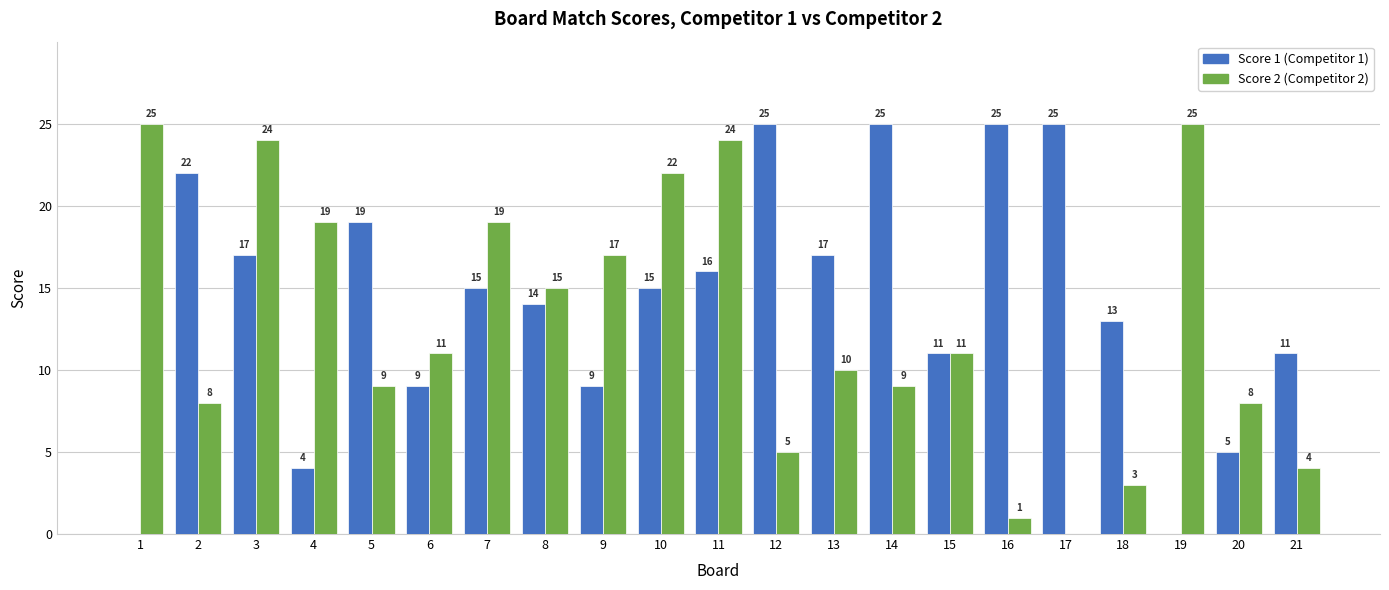

Where does the Score 1 (Competitor 1) series first go above 15?

2